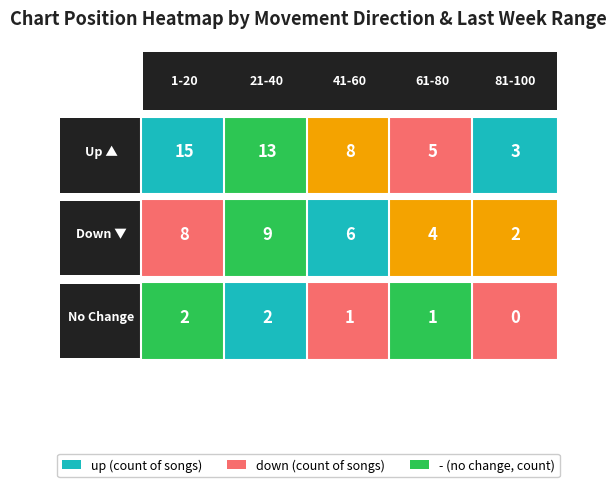

Where is down nearest to the value 5?

41-60